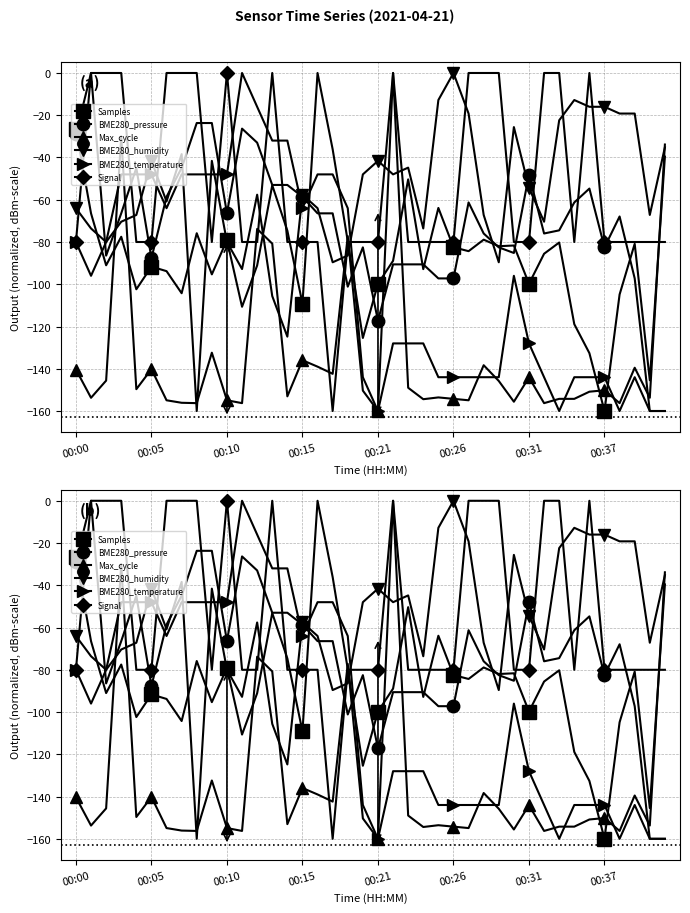

Is it true that Signal equals 53.3 at 28?

False